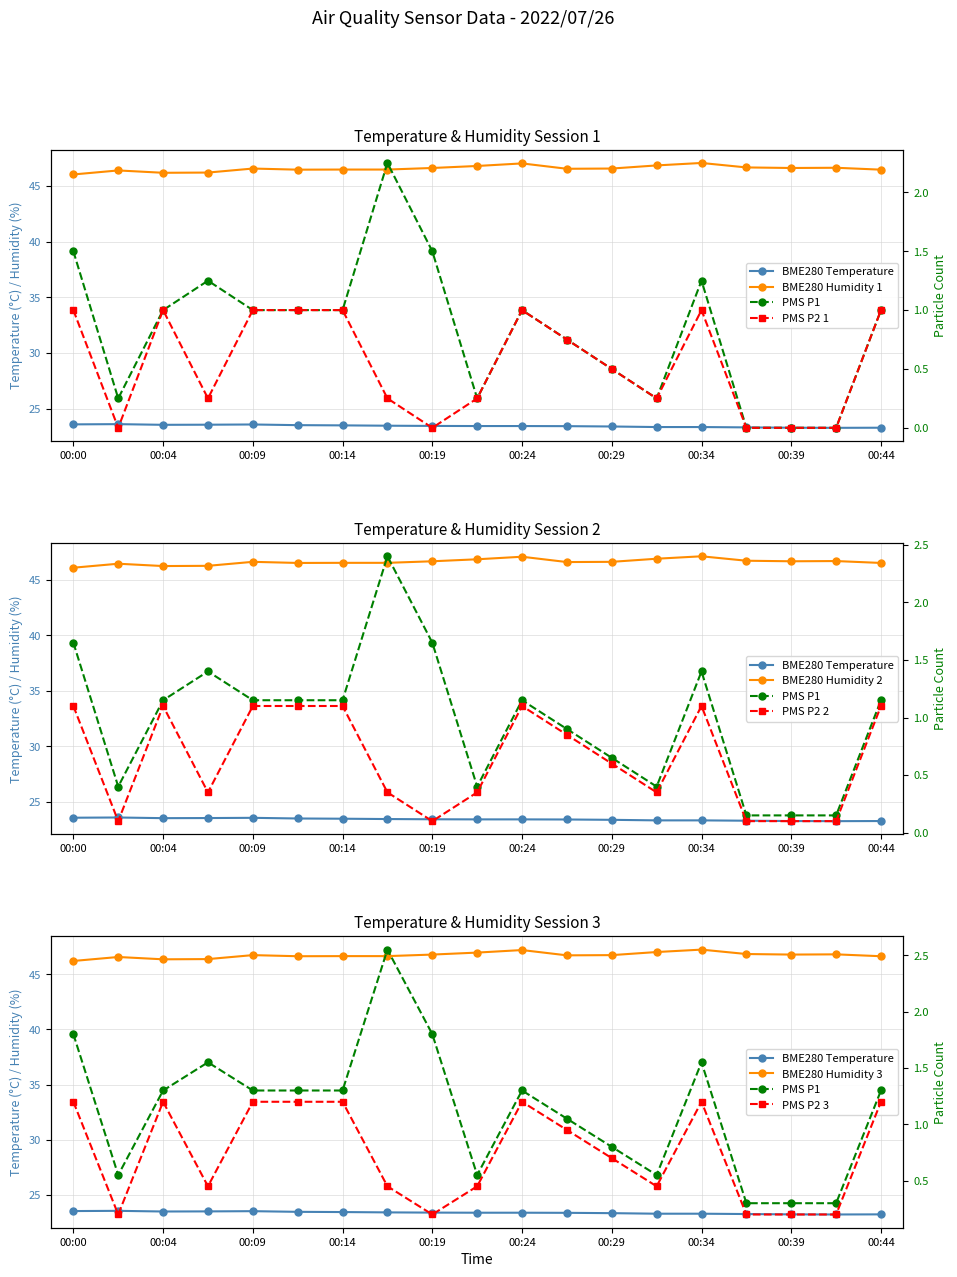

How many interior local peaks does the BME280_temperature series have?

2